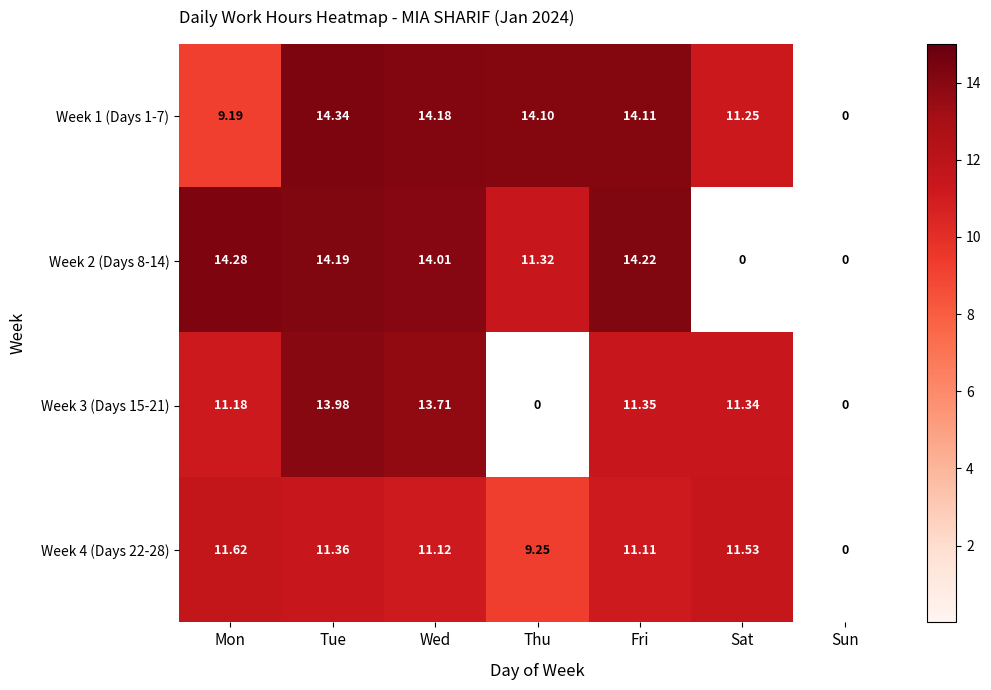

Is the value of Week 2 (Days 8-14) at Wed greater than the value of Week 4 (Days 22-28) at Sun?

Yes